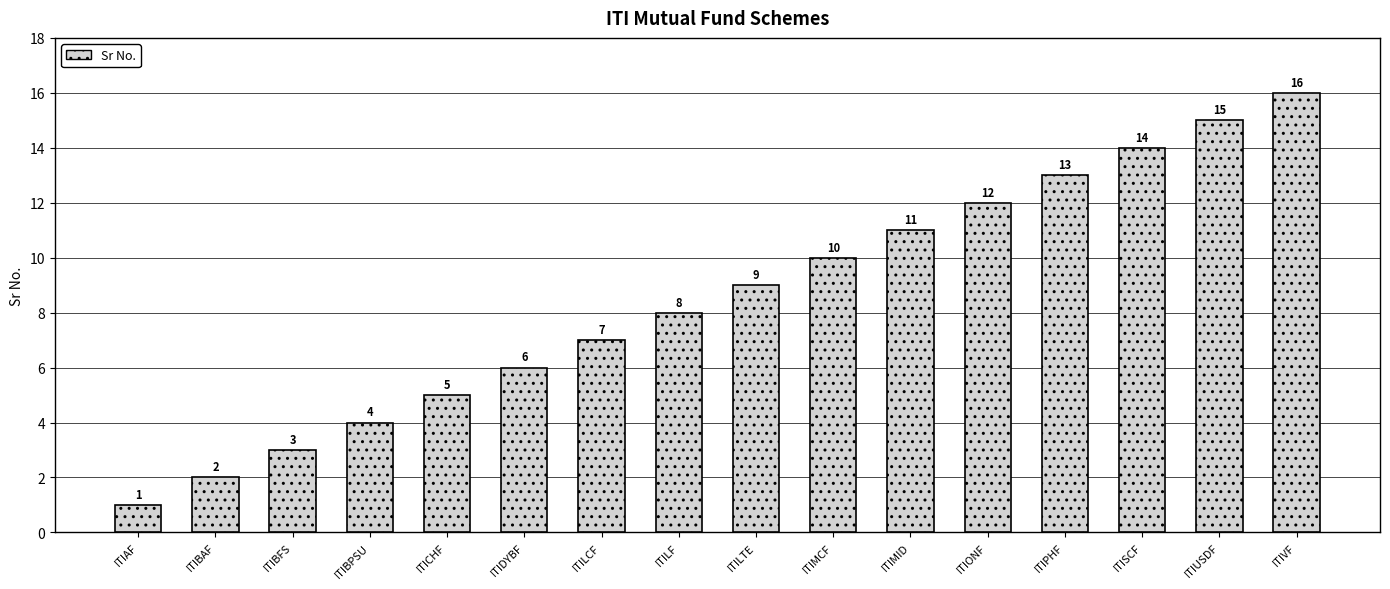

Rank the categories by value from lowest to highest.

ITIAF, ITIBAF, ITIBFS, ITIBPSU, ITICHF, ITIDYBF, ITILCF, ITILF, ITILTE, ITIMCF, ITIMID, ITIONF, ITIPHF, ITISCF, ITIUSDF, ITIVF